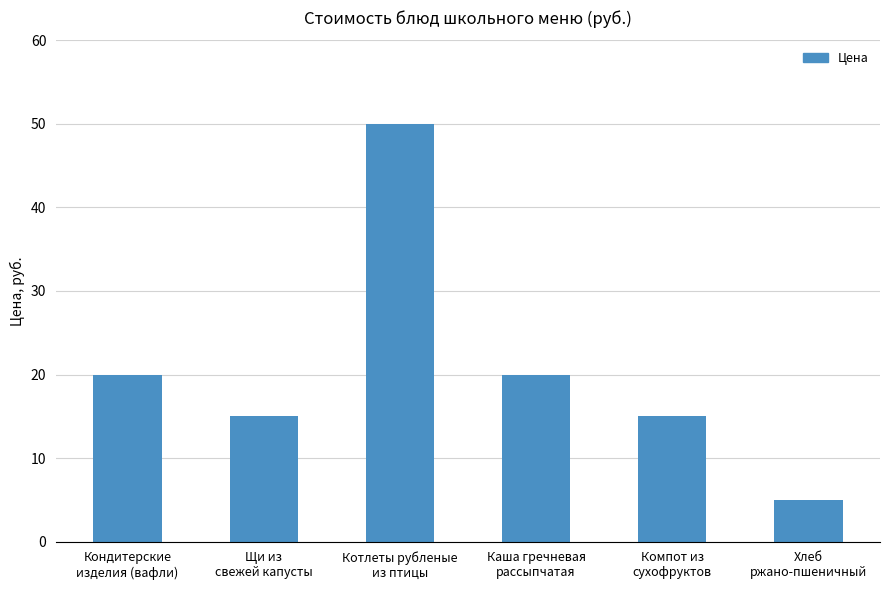

Count the number of data series in this chart.

1